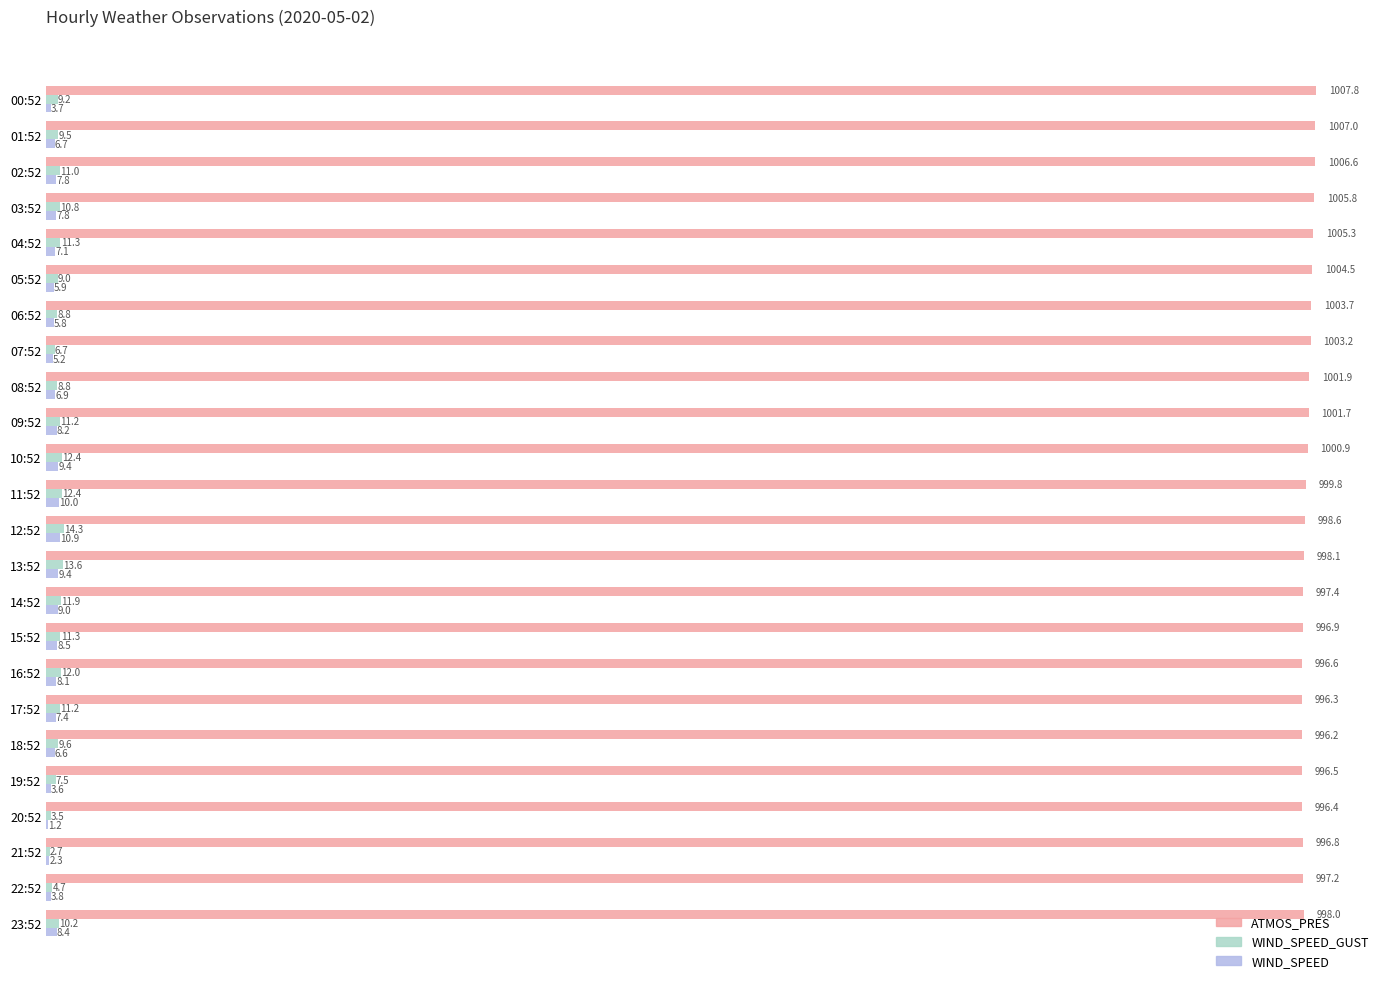

At which category is the sum across all series the highest?

02:52